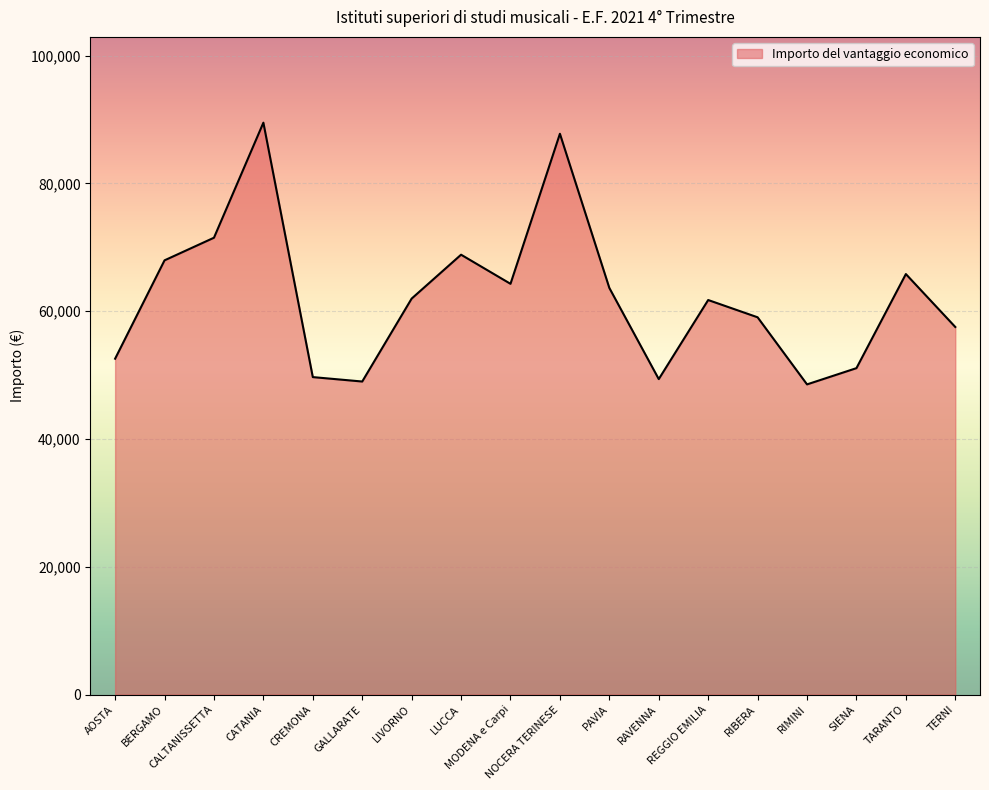

What is the minimum value shown in the chart?

48549